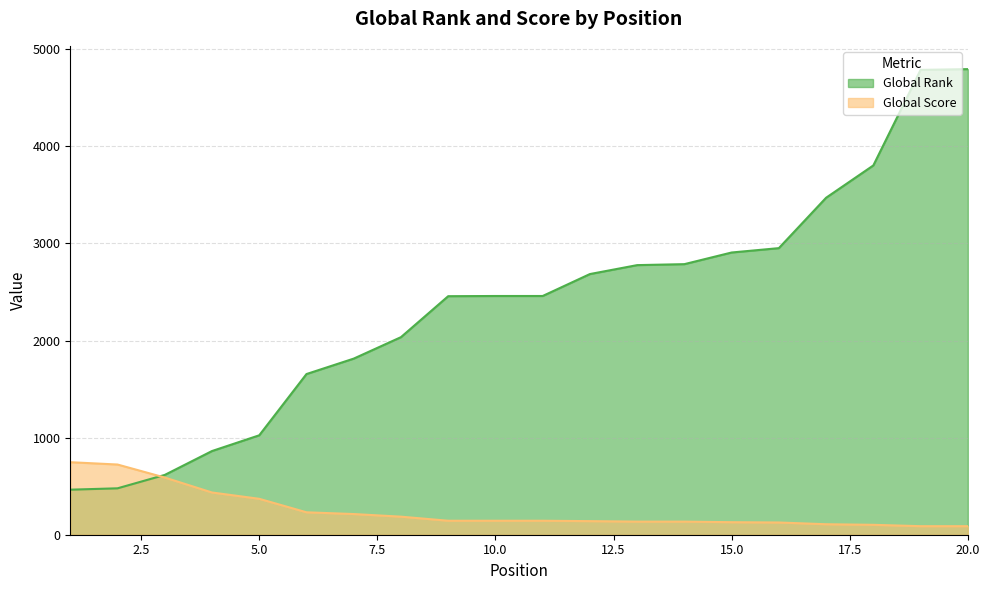

Rank the series by their average value, from lowest to highest.

Global Score, Global Rank